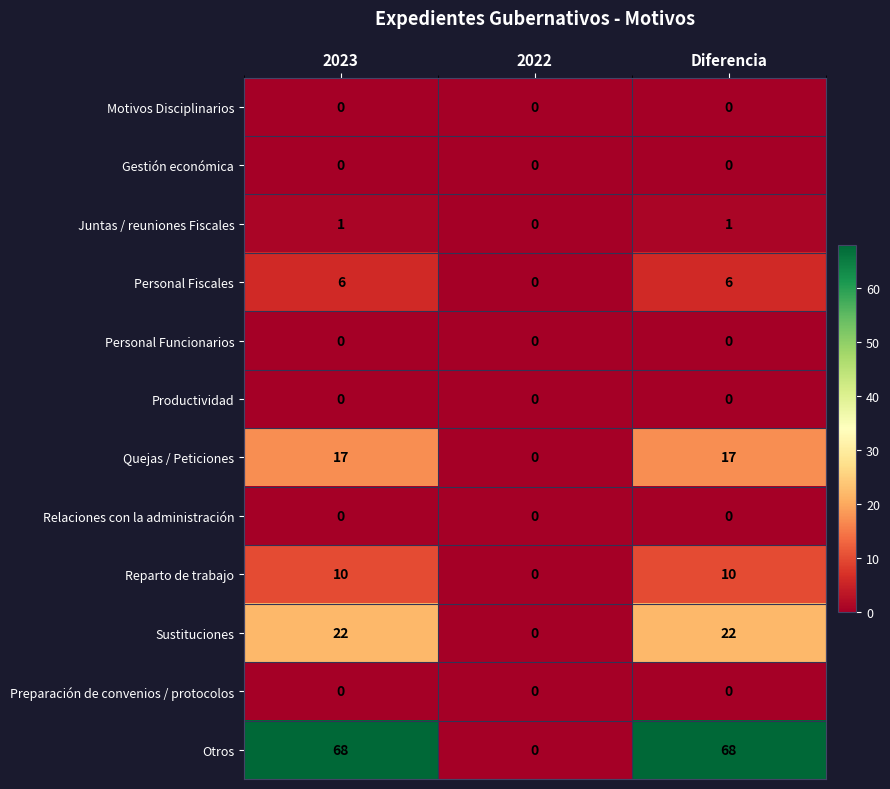

What is the difference between the highest and lowest values at 2023?

68